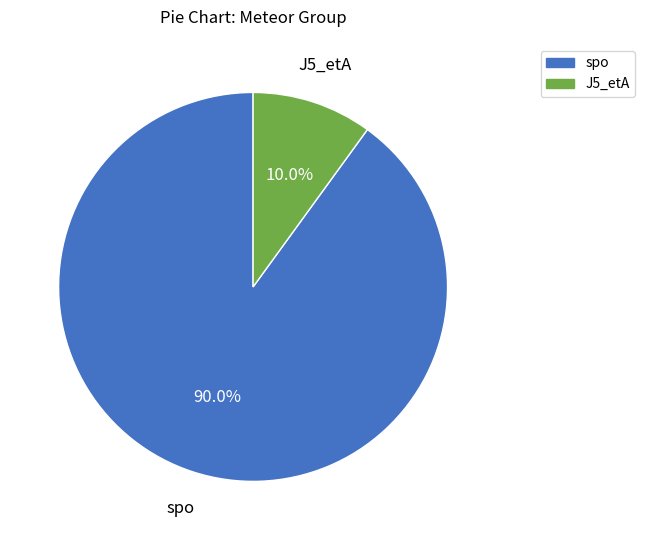

How many slices are in this pie chart?

2